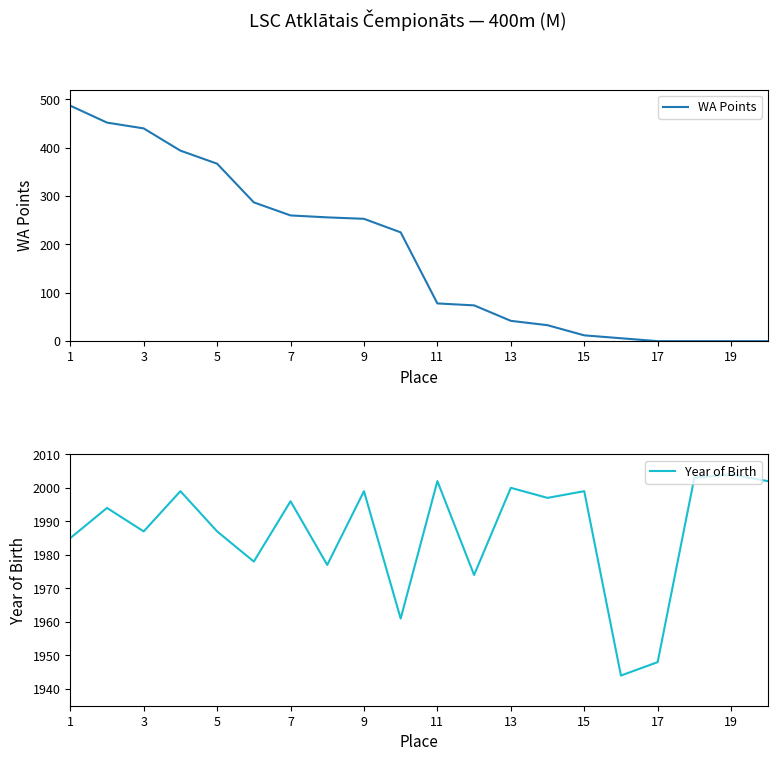

At which label does Year of Birth reach its peak?

19